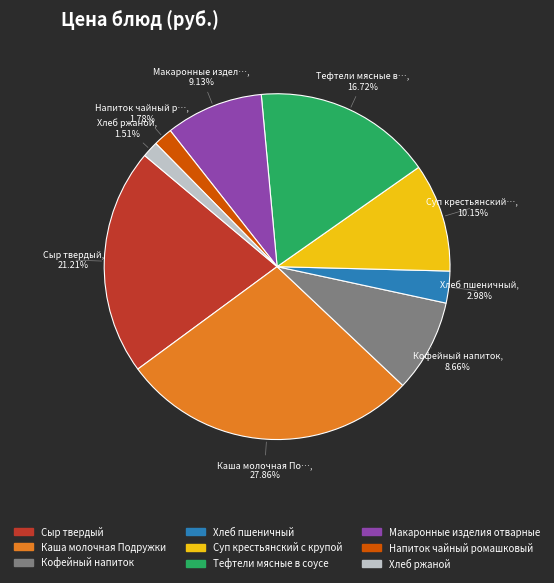

What is the ratio of the value at Кофейный напиток to the value at Суп крестьянский с крупой?

0.9